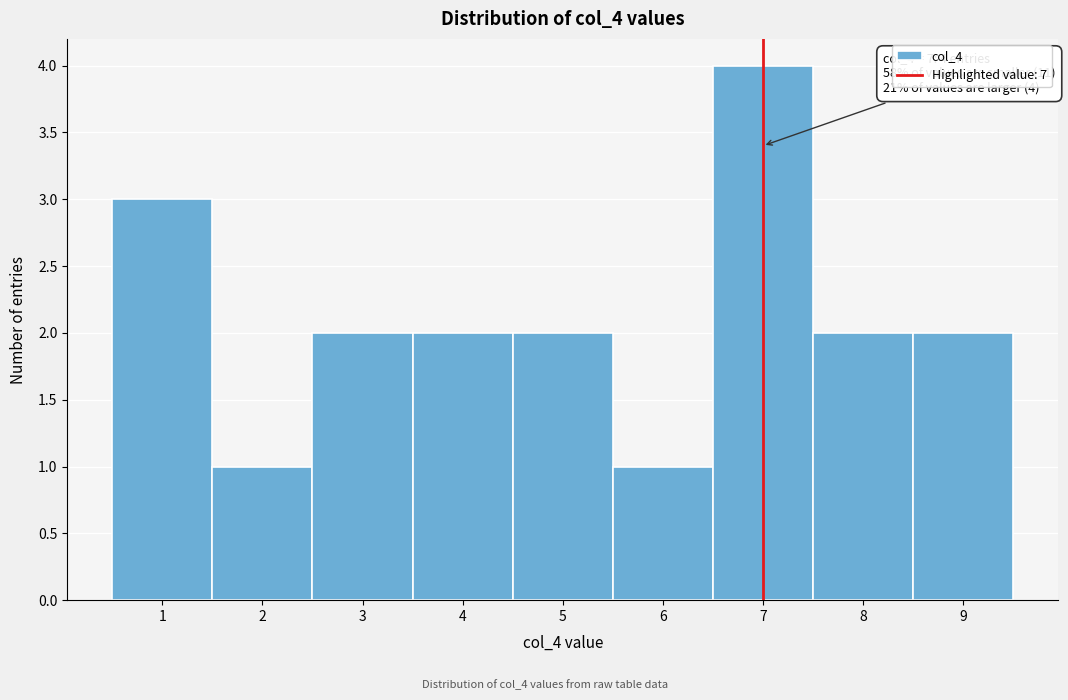

Which range on the x-axis has the tallest bar?

6.5 to 7.5